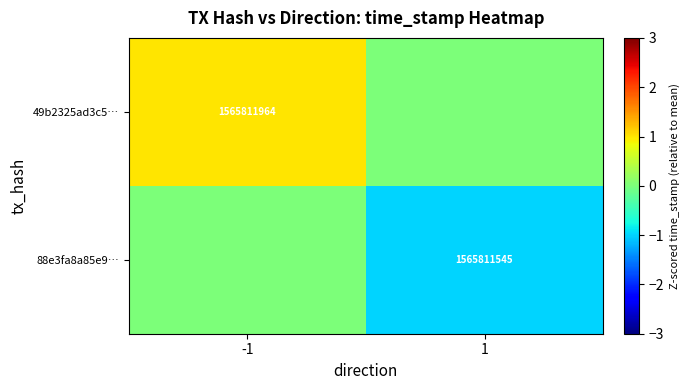

True or false: 88e3fa8a85e9… has a value of 1565811545 at 1.

True